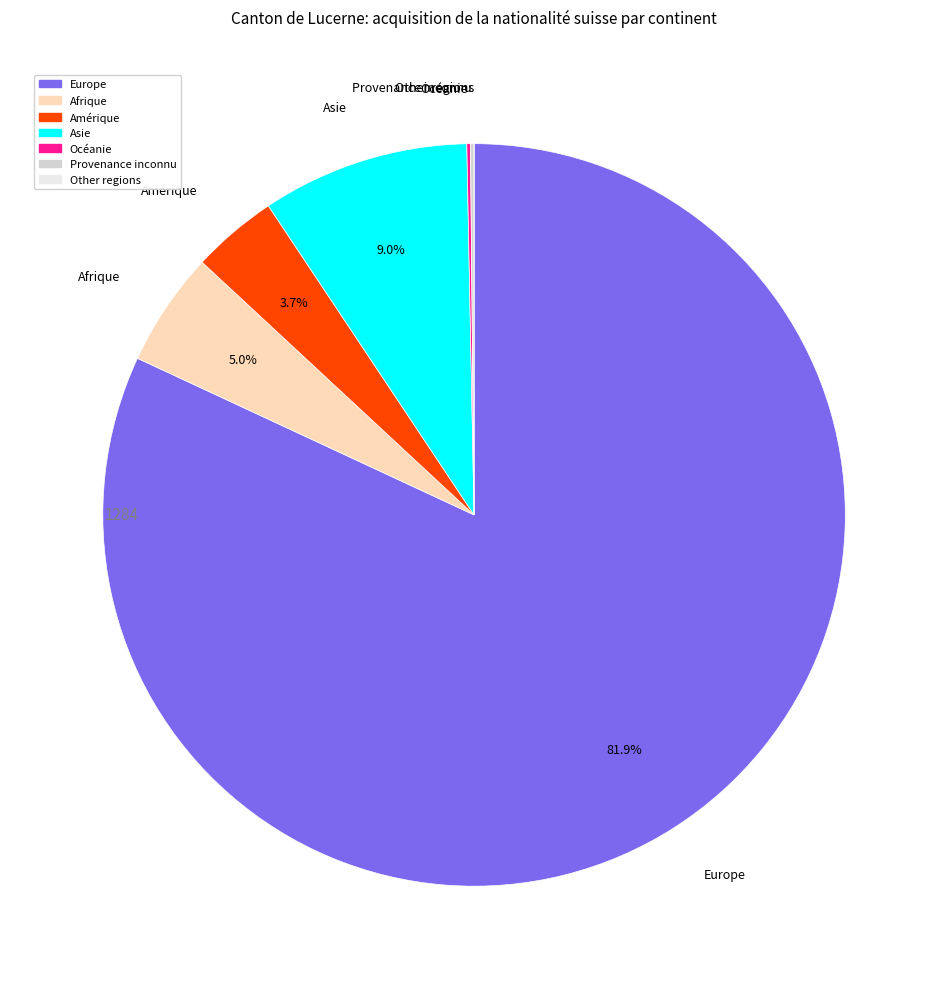

Is there a majority slice in this chart?

Yes